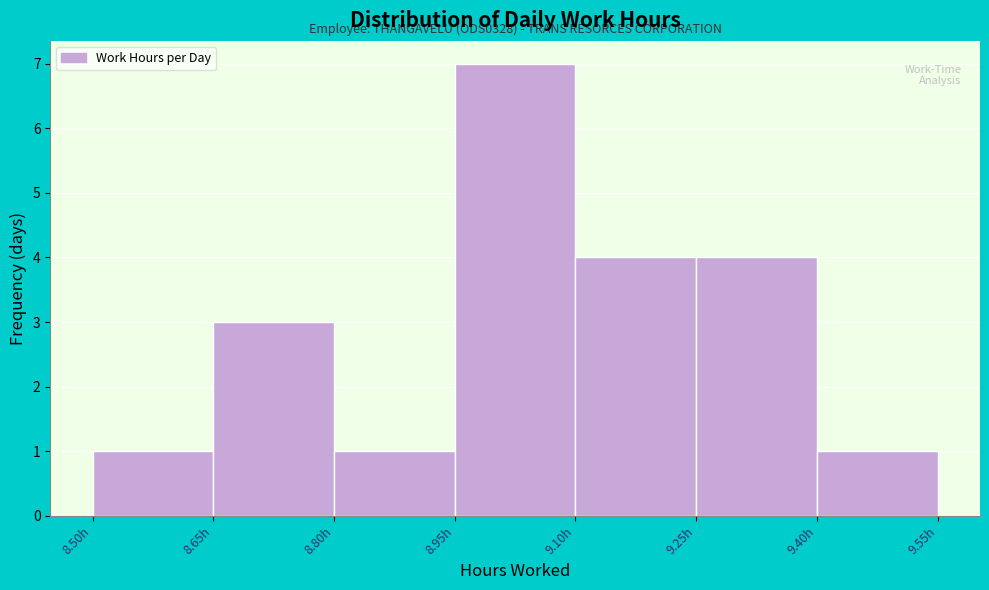

Over which range of the x-axis is the bar tallest?

8.95 to 9.10